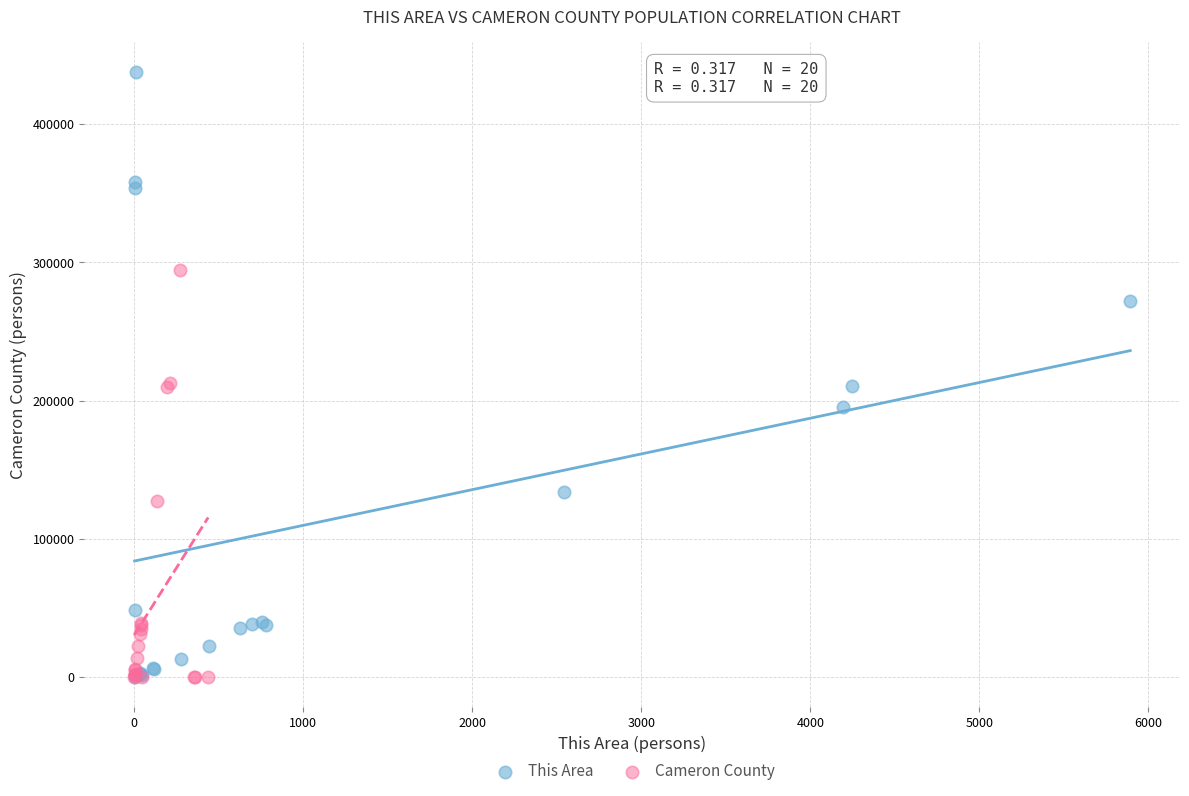

Which series has the largest Y range (max minus min)?

This Area